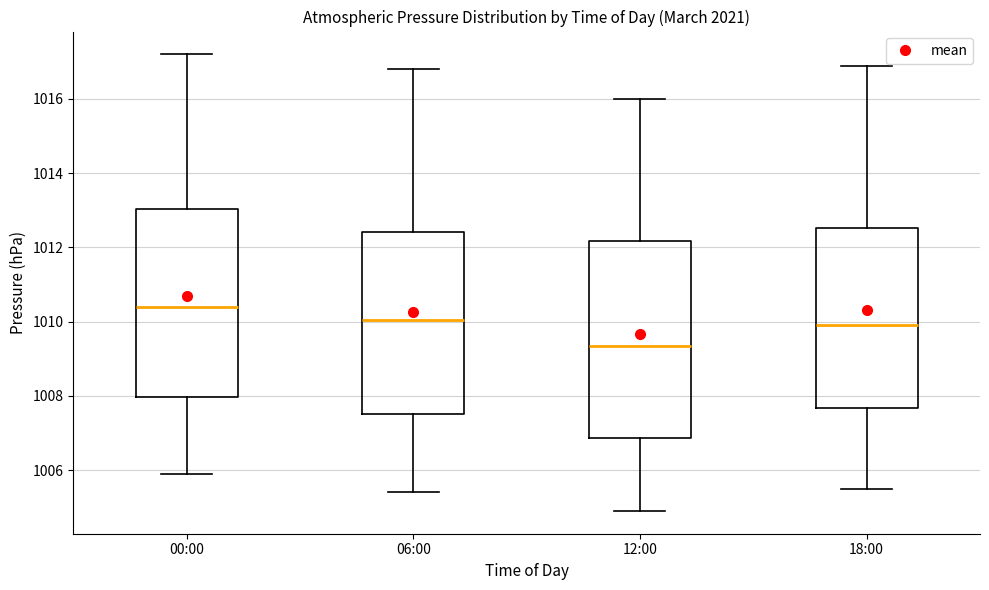

Which box has the lowest median line?

12:00